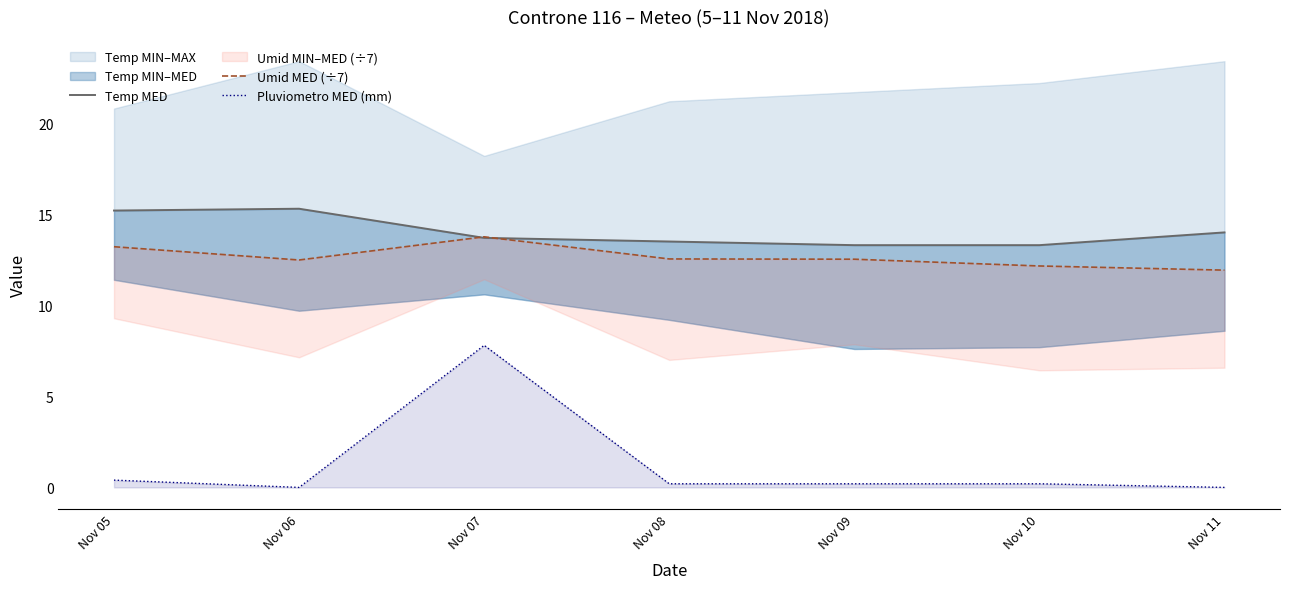

Which has a higher value, Nov 06 or Nov 08?

Nov 06